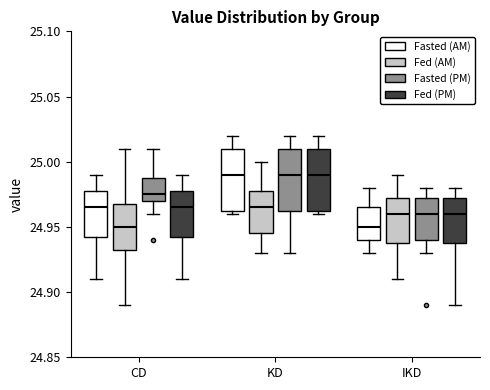

Reading left to right, transcribe this box plot: for each box, give where its median line is, the range the box spans, and where its two whiskers end, as read against the y-axis. The values are not printed on the chart, so give them approximately, as read against the axis.

CD (Fasted (AM)): median 24.965, box 24.945 to 24.980, whiskers 24.910 to 24.990
CD (Fed (AM)): median 24.950, box 24.935 to 24.970, whiskers 24.890 to 25.010
CD (Fasted (PM)): median 24.975, box 24.970 to 24.990, whiskers 24.960 to 25.010
CD (Fed (PM)): median 24.965, box 24.945 to 24.980, whiskers 24.910 to 24.990
KD (Fasted (AM)): median 24.990, box 24.965 to 25.010, whiskers 24.960 to 25.020
KD (Fed (AM)): median 24.965, box 24.945 to 24.980, whiskers 24.930 to 25.000
KD (Fasted (PM)): median 24.990, box 24.965 to 25.010, whiskers 24.930 to 25.020
KD (Fed (PM)): median 24.990, box 24.965 to 25.010, whiskers 24.960 to 25.020
IKD (Fasted (AM)): median 24.950, box 24.940 to 24.965, whiskers 24.930 to 24.980
IKD (Fed (AM)): median 24.960, box 24.940 to 24.975, whiskers 24.910 to 24.990
IKD (Fasted (PM)): median 24.960, box 24.940 to 24.975, whiskers 24.930 to 24.980
IKD (Fed (PM)): median 24.960, box 24.940 to 24.975, whiskers 24.890 to 24.980